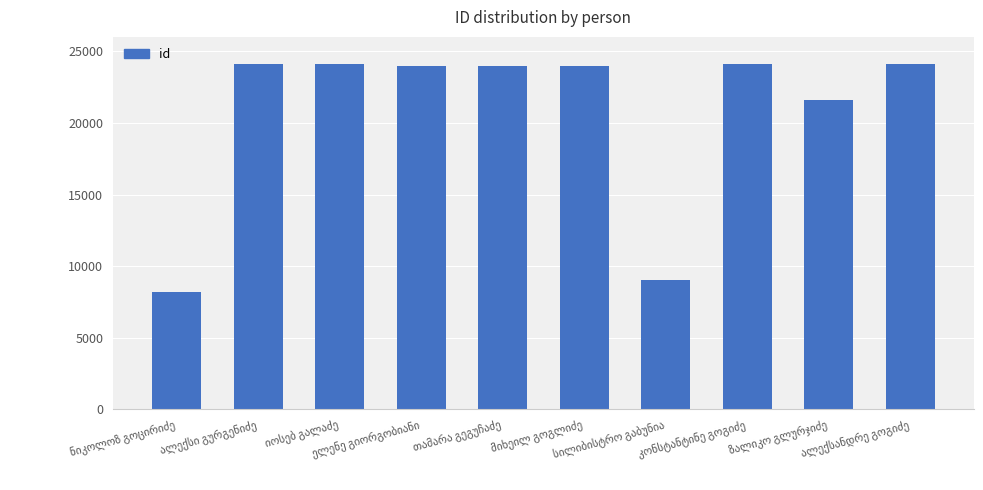

What is the smallest value displayed?

8175